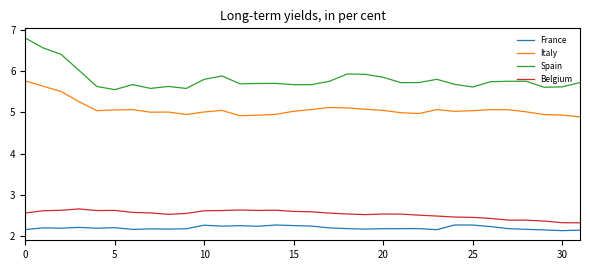

Which series has the largest range (max minus min)?

Spain